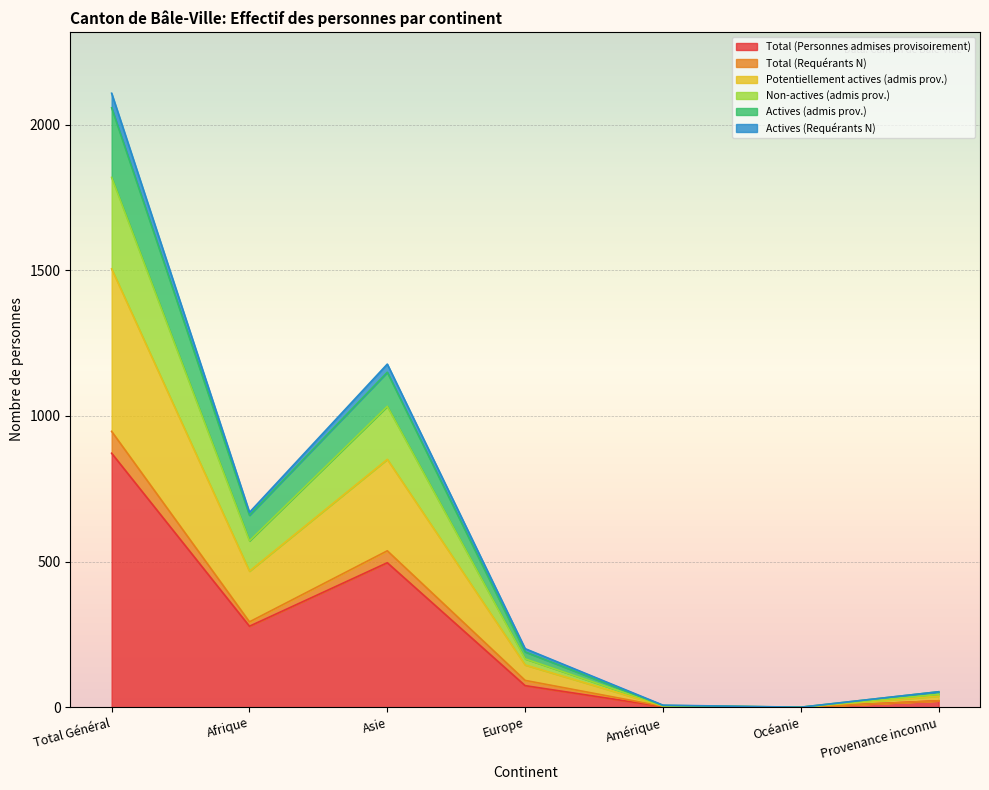

The Total (Personnes admises provisoirement) series shows -583 at Océanie. True or false?

False